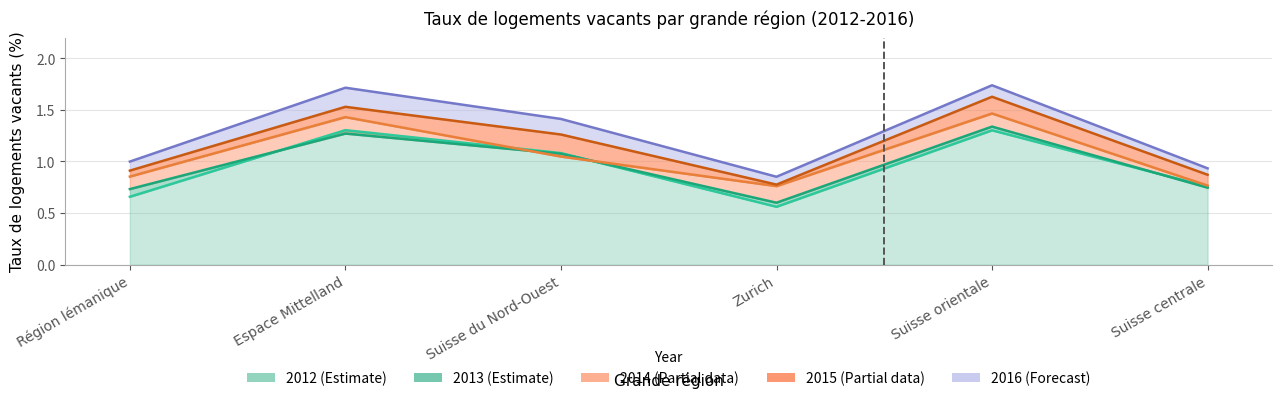

What is the difference between the 2015 values at Région lémanique and Suisse orientale?

0.7